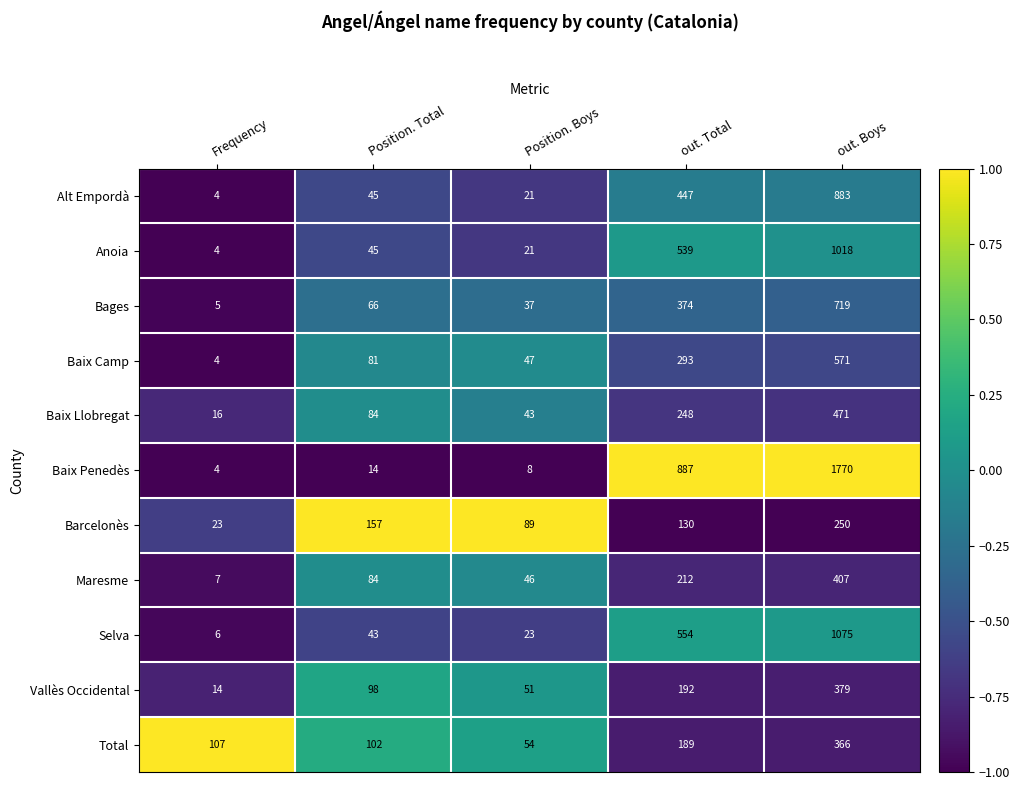

Is the value of Baix Camp at Frequency greater than the value of Bages at Frequency?

No